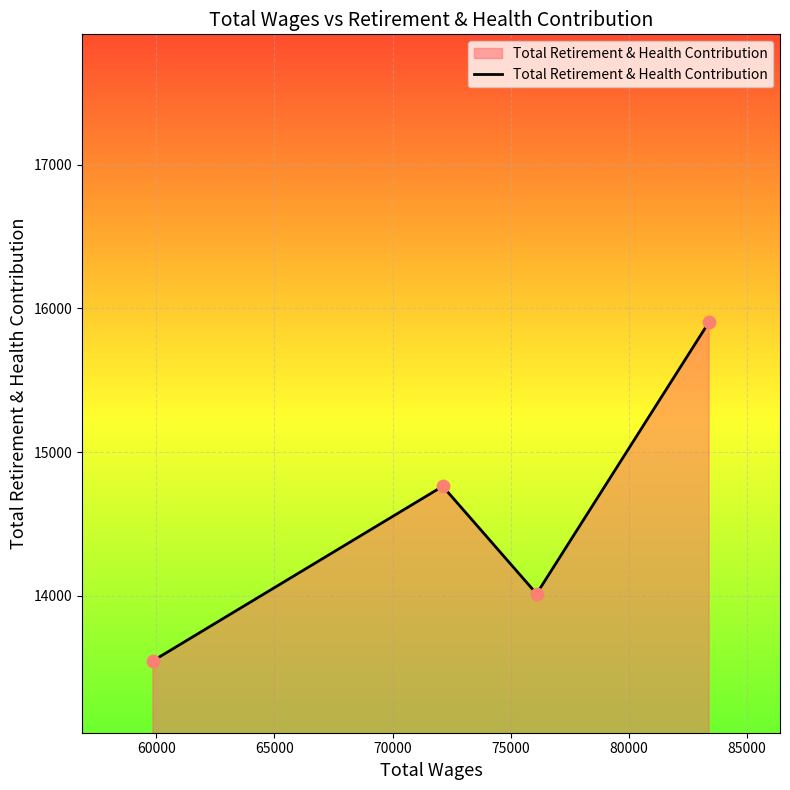

What is the difference between the second highest and second lowest values?

748